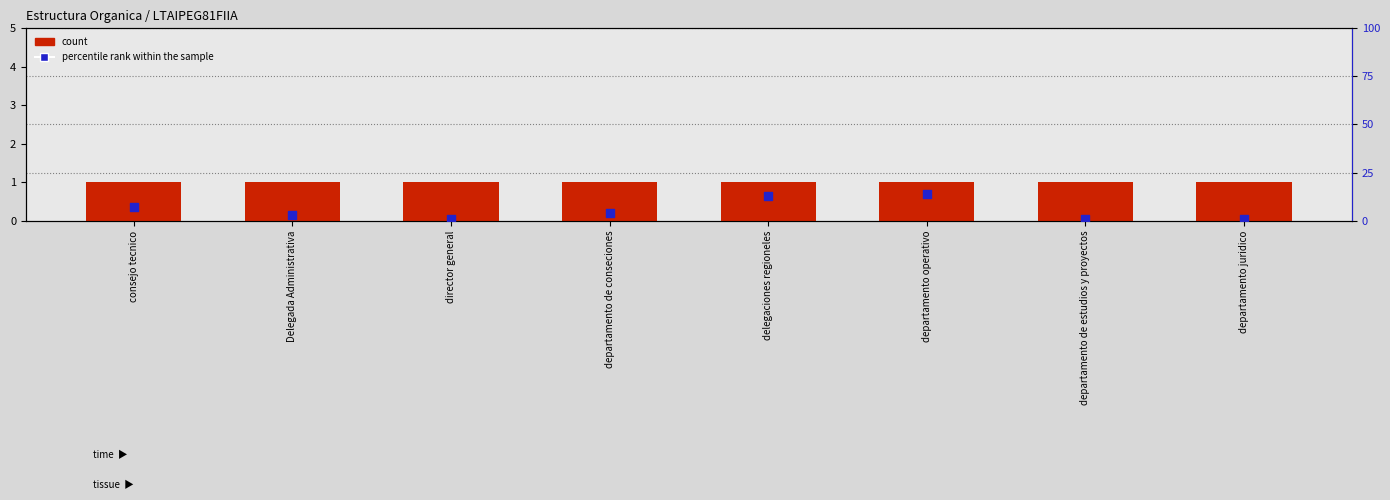

Is the value of percentile rank within the sample at Delegada Administrativa greater than the value of count at delegaciones regioneles?

Yes